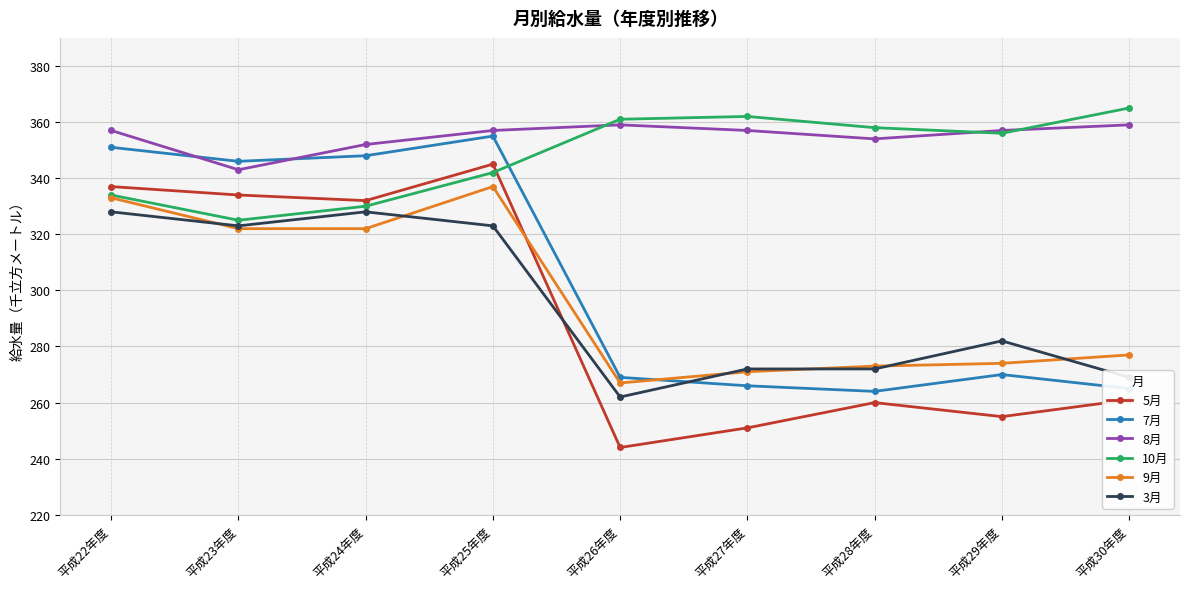

How many times do 8月 and 7月 cross each other?

2